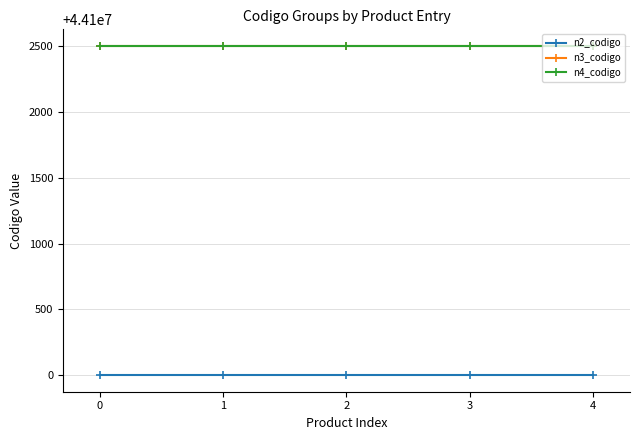

True or false: n4_codigo and n2_codigo intersect in this chart.

False